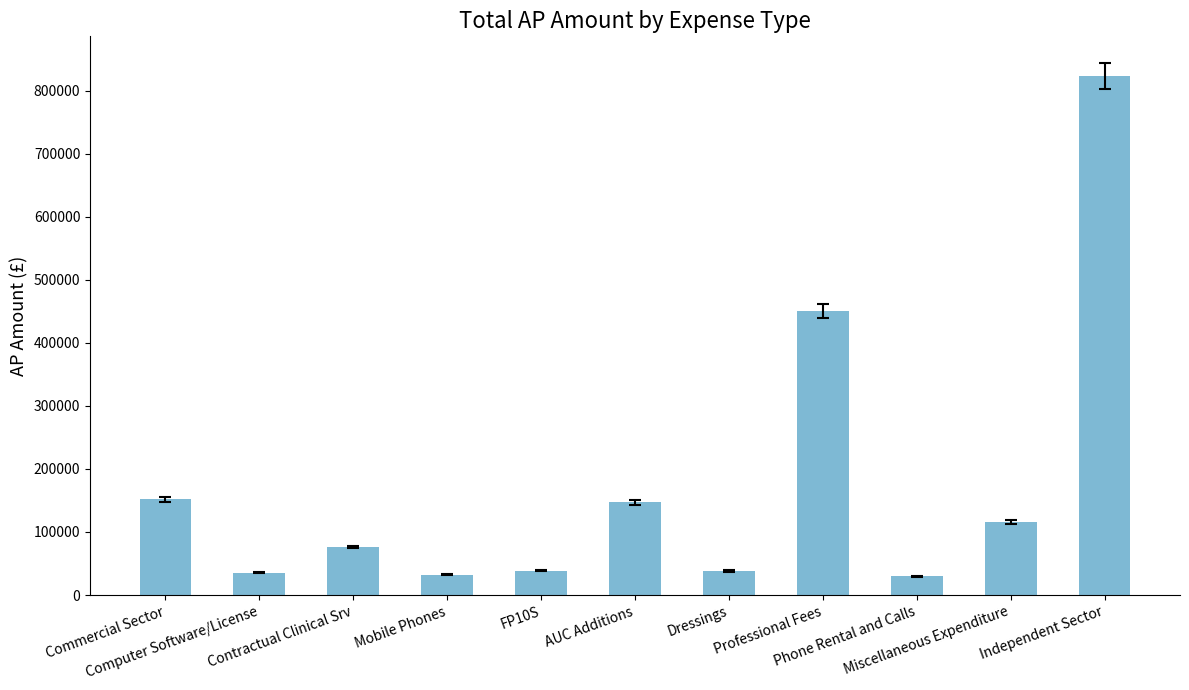

What is the greatest value displayed?

823665.5